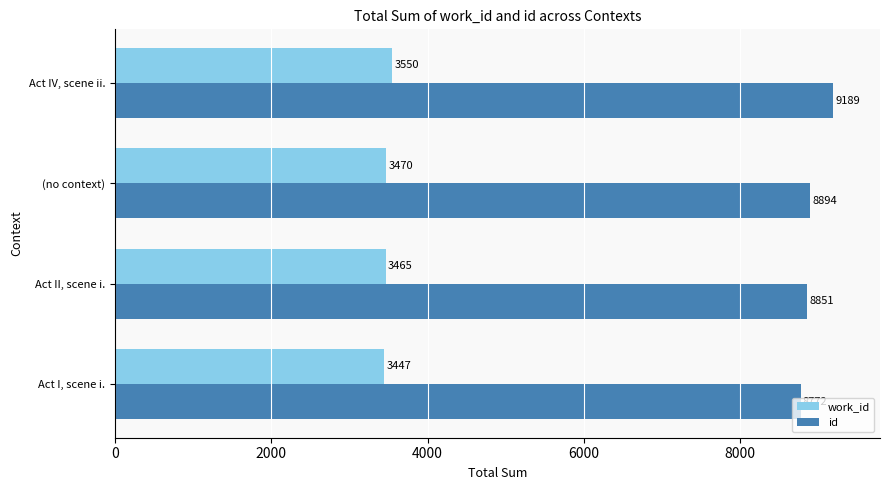

List the labels in order of id value, smallest first.

Act I, scene i., Act II, scene i., (no context), Act IV, scene ii.